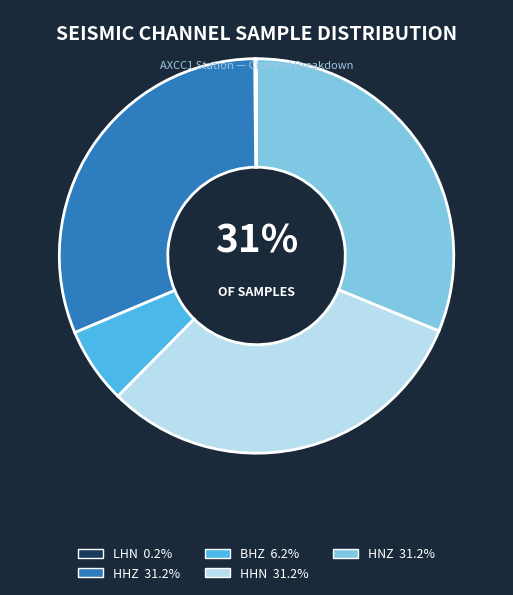

Which category has the smallest portion of the pie?

LHN